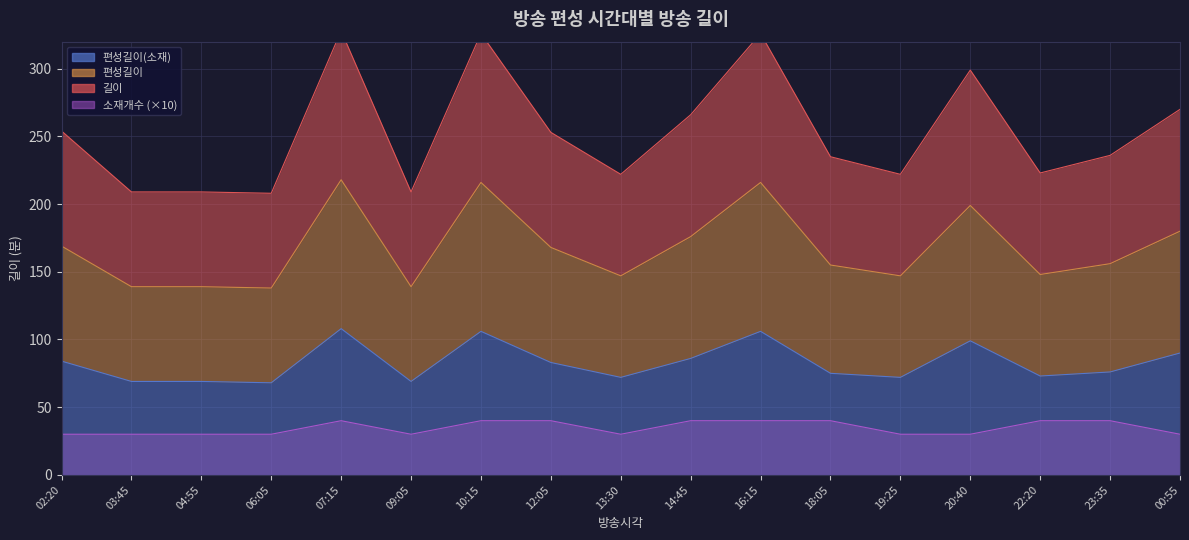

Between 10:15 and 14:45, which is larger?

10:15